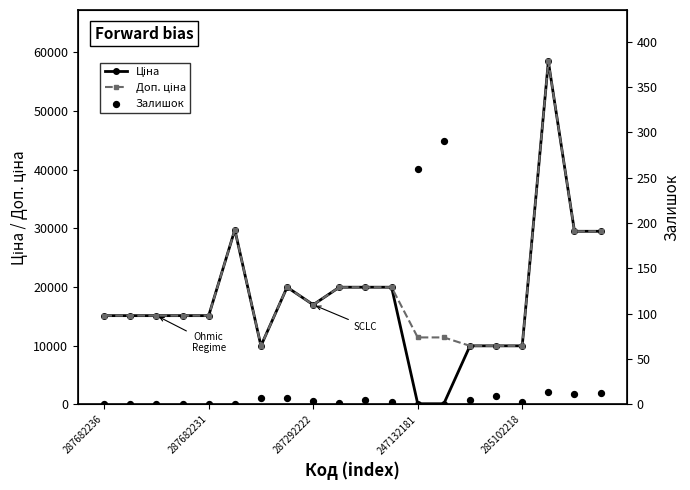

Which series has the largest Y range (max minus min)?

Ціна